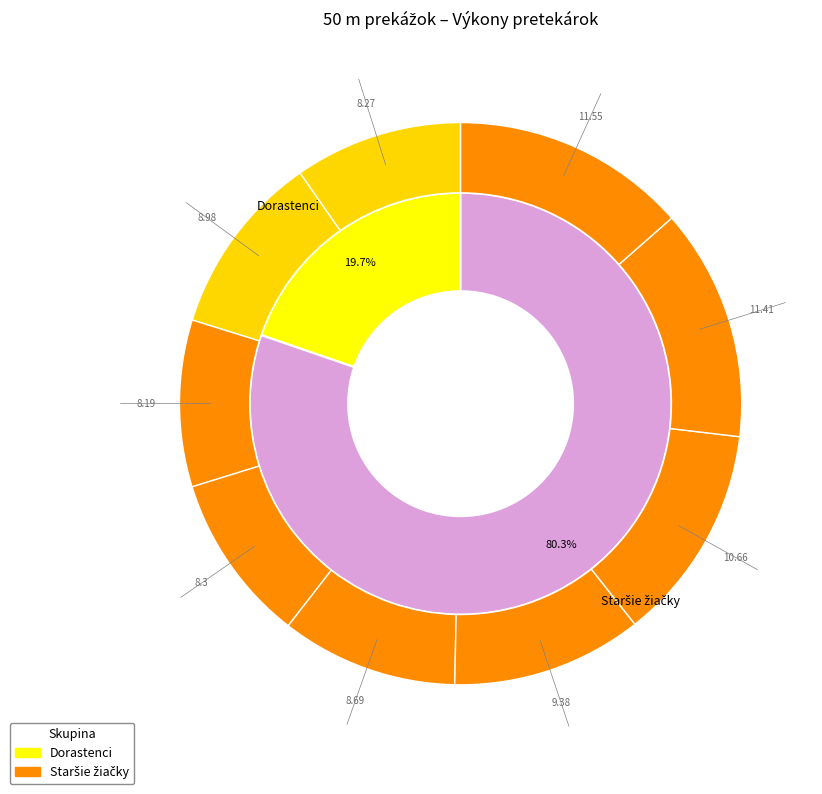

What percentage is the Neužilová Eliška slice, to the nearest percent?

11%